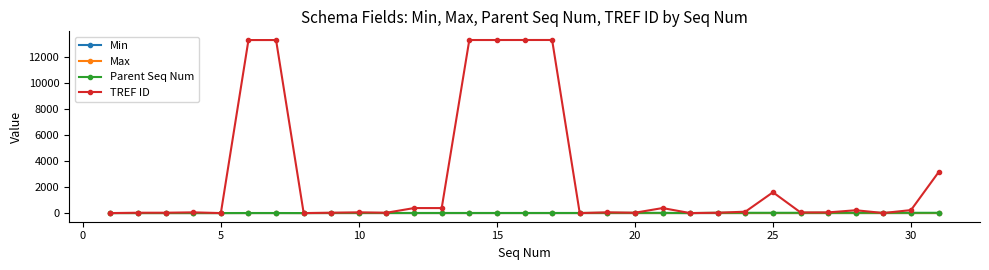

Which series has the largest range (max minus min)?

TREF ID